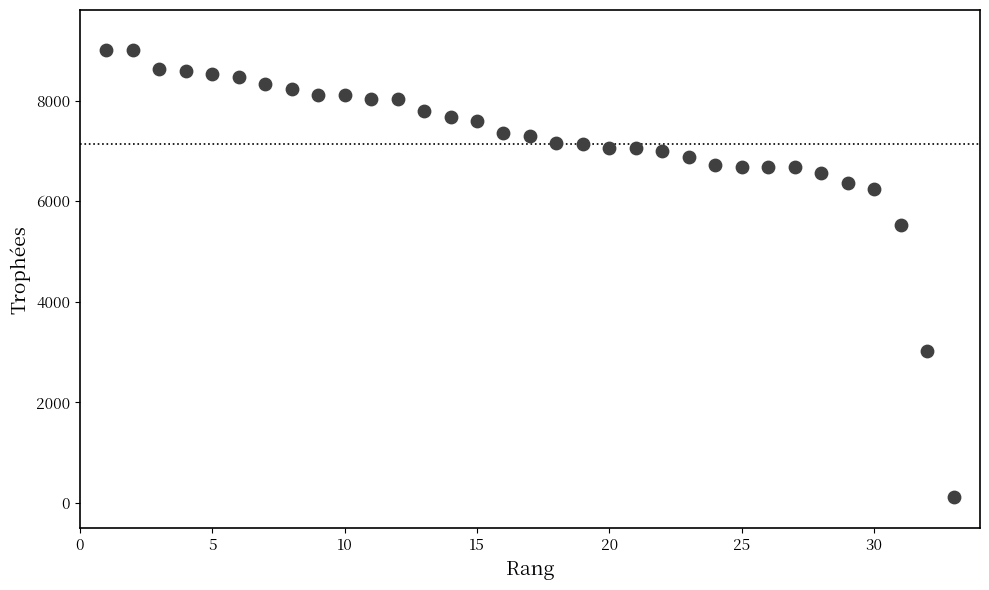

What Y value in the scatter plot is closest to 4559?

5525